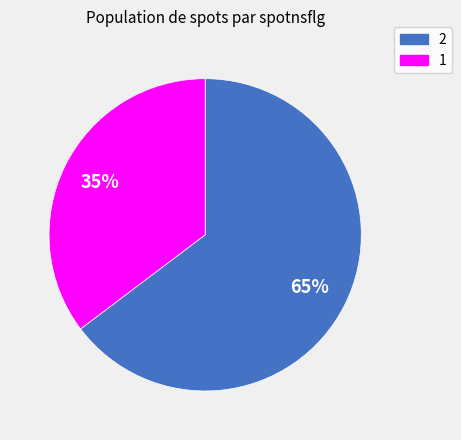

Do 2 and 1 together represent more than half of the pie?

Yes